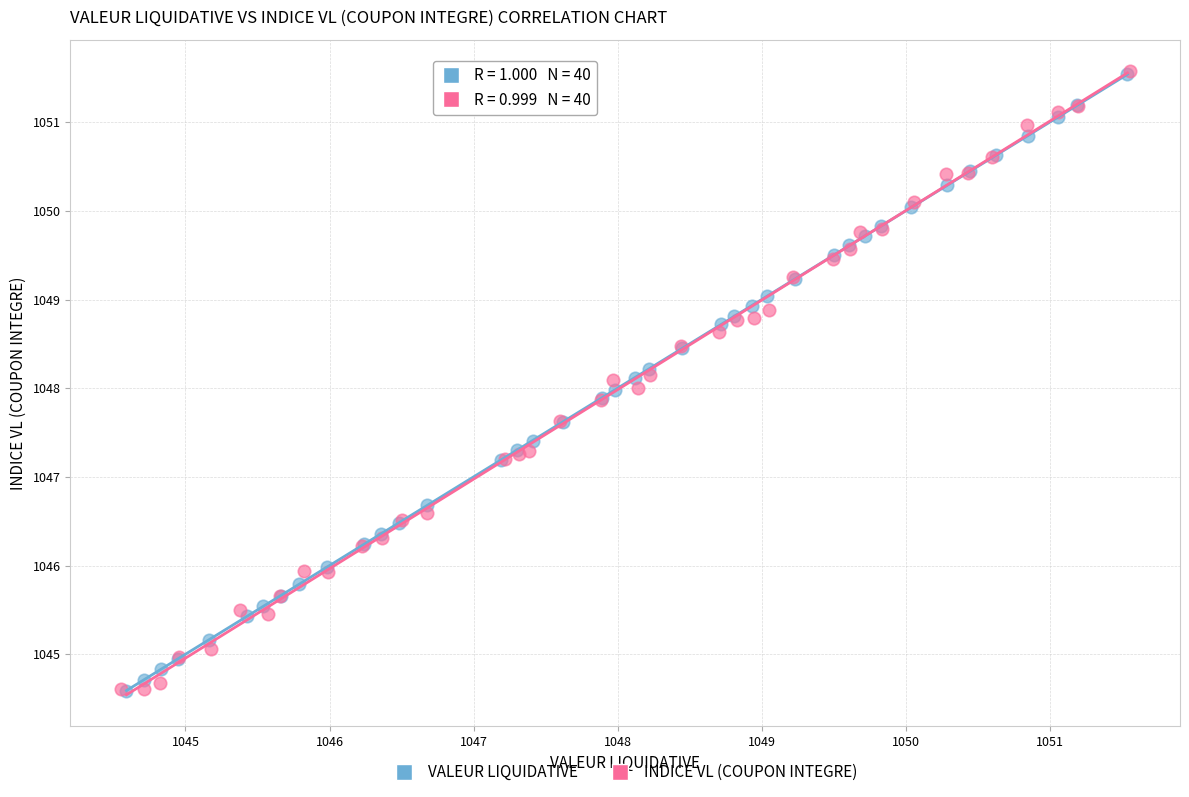

Which series has the largest Y range (max minus min)?

INDICE VL (COUPON INTEGRE)